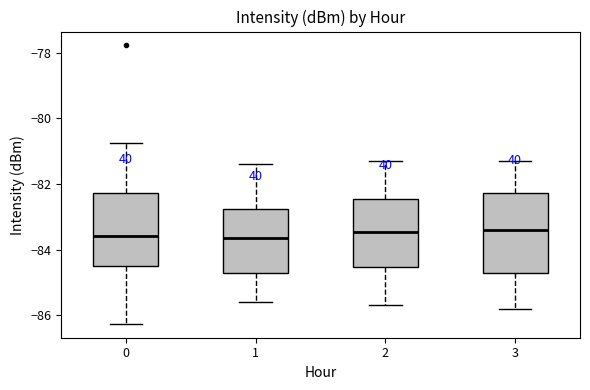

Reading left to right, transcribe this box plot: for each box, give where its median line is, the range the box spans, and where its two whiskers end, as read against the y-axis. The values are not printed on the chart, so give them approximately, as read against the axis.

0: median -83.6, box -84.4 to -82.2, whiskers -86.2 to -80.8
1: median -83.6, box -84.8 to -82.8, whiskers -85.6 to -81.4
2: median -83.4, box -84.6 to -82.4, whiskers -85.6 to -81.2
3: median -83.4, box -84.8 to -82.2, whiskers -85.8 to -81.2